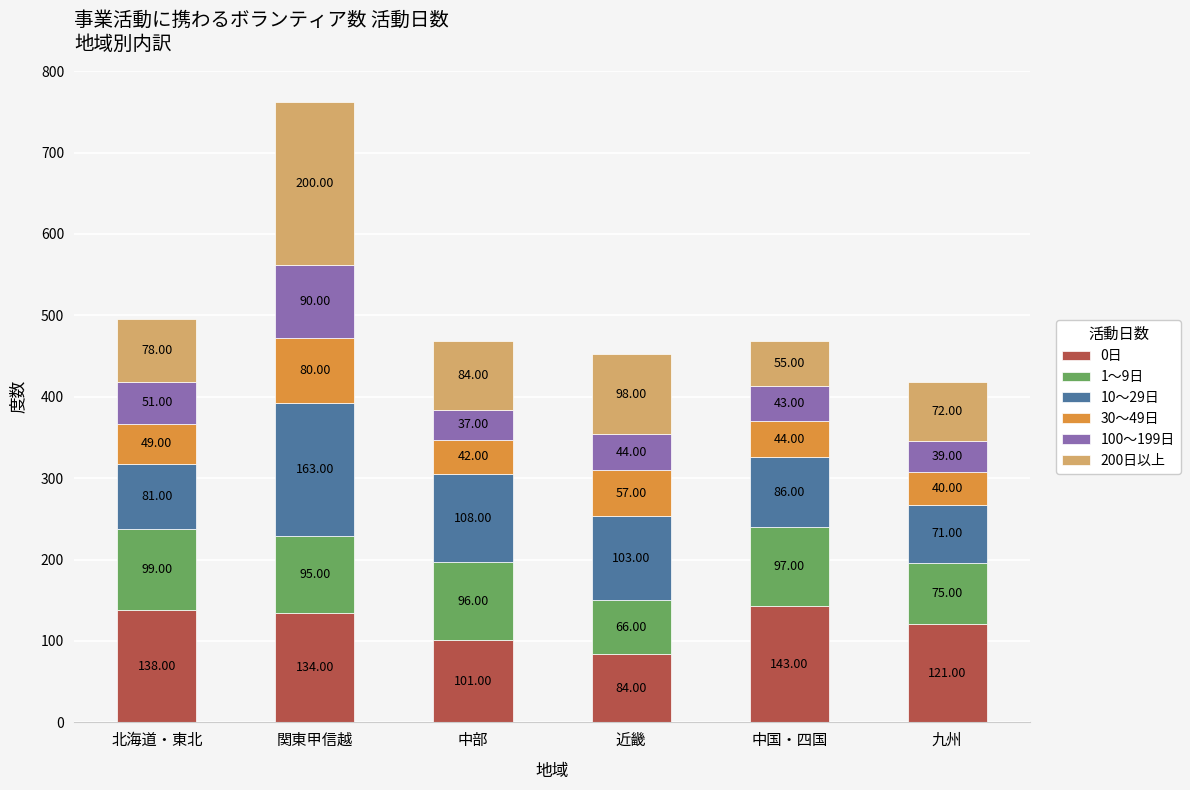

At which category is the sum across all series the highest?

関東甲信越